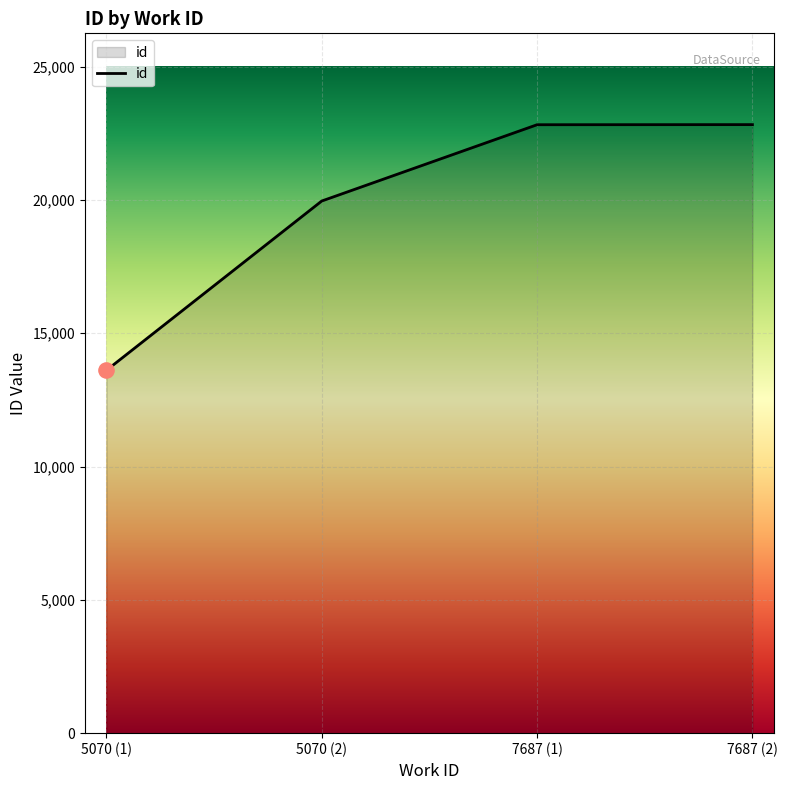

Which has a higher value, 7687 (2) or 5070 (1)?

7687 (2)